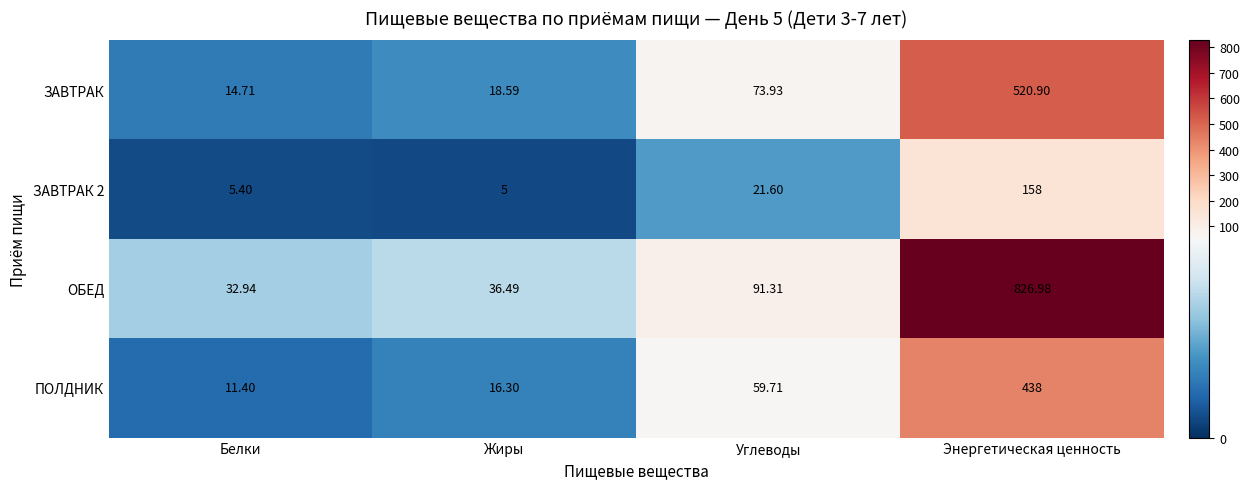

Between Белки and Энергетическая ценность, which series saw the biggest shift?

ОБЕД